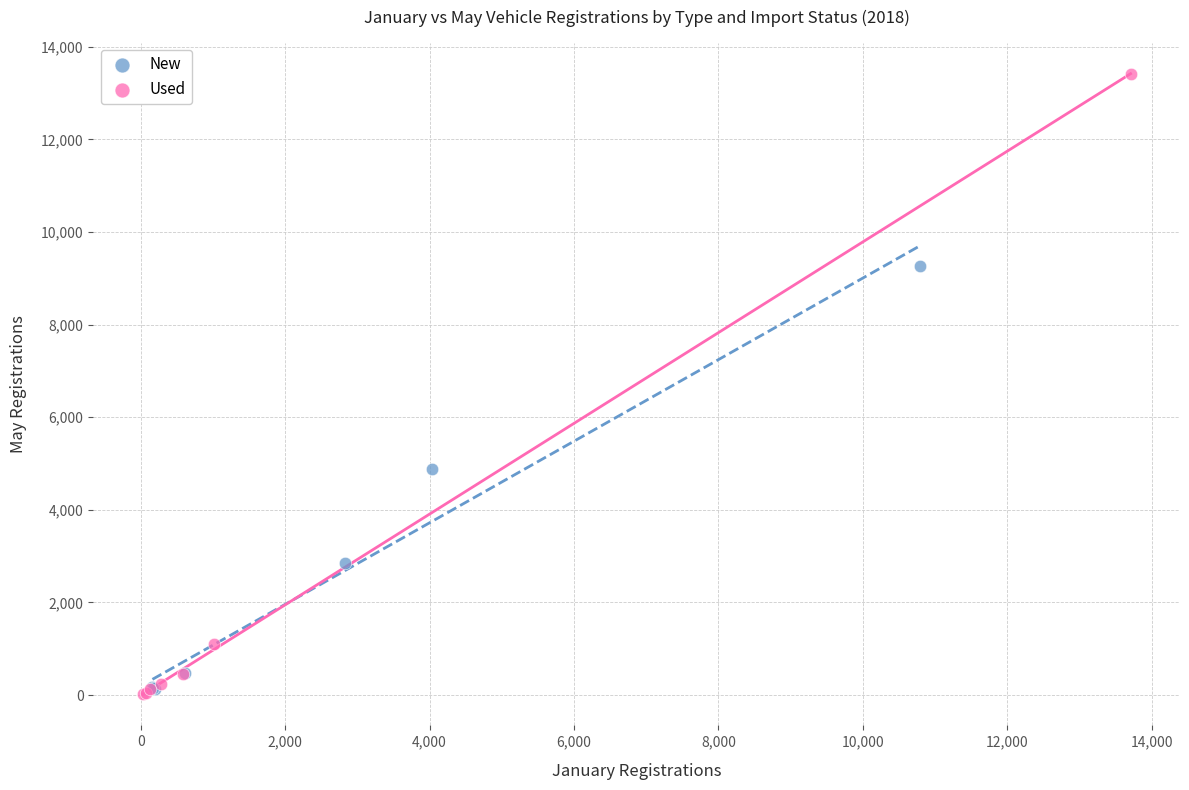

Which series has the largest Y range (max minus min)?

Used